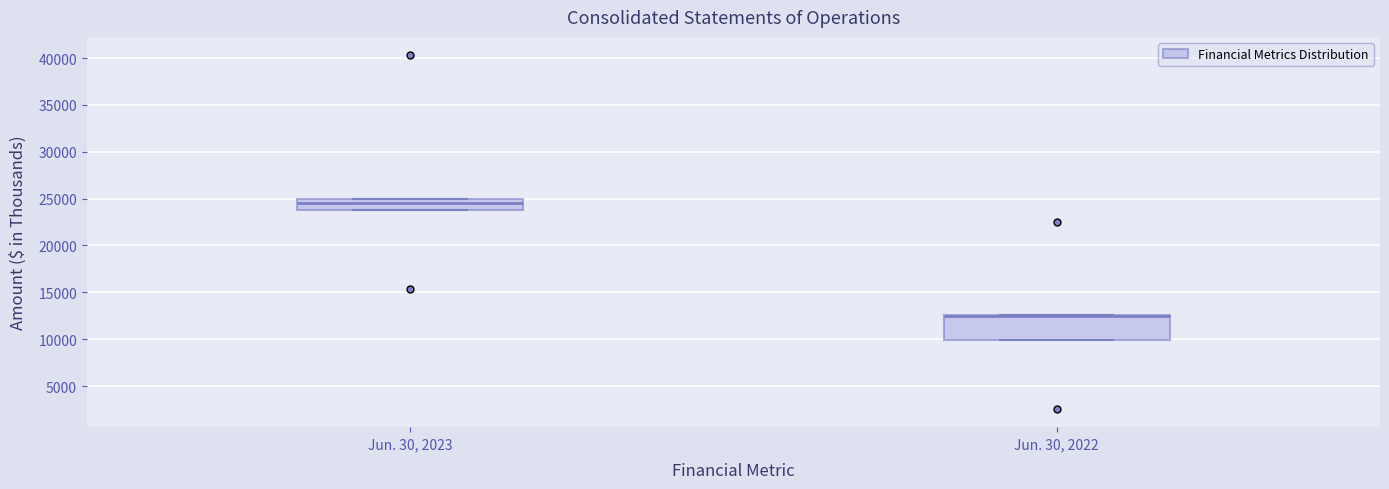

Which box is the tallest, from its lower edge to its upper edge?

Jun. 30, 2022